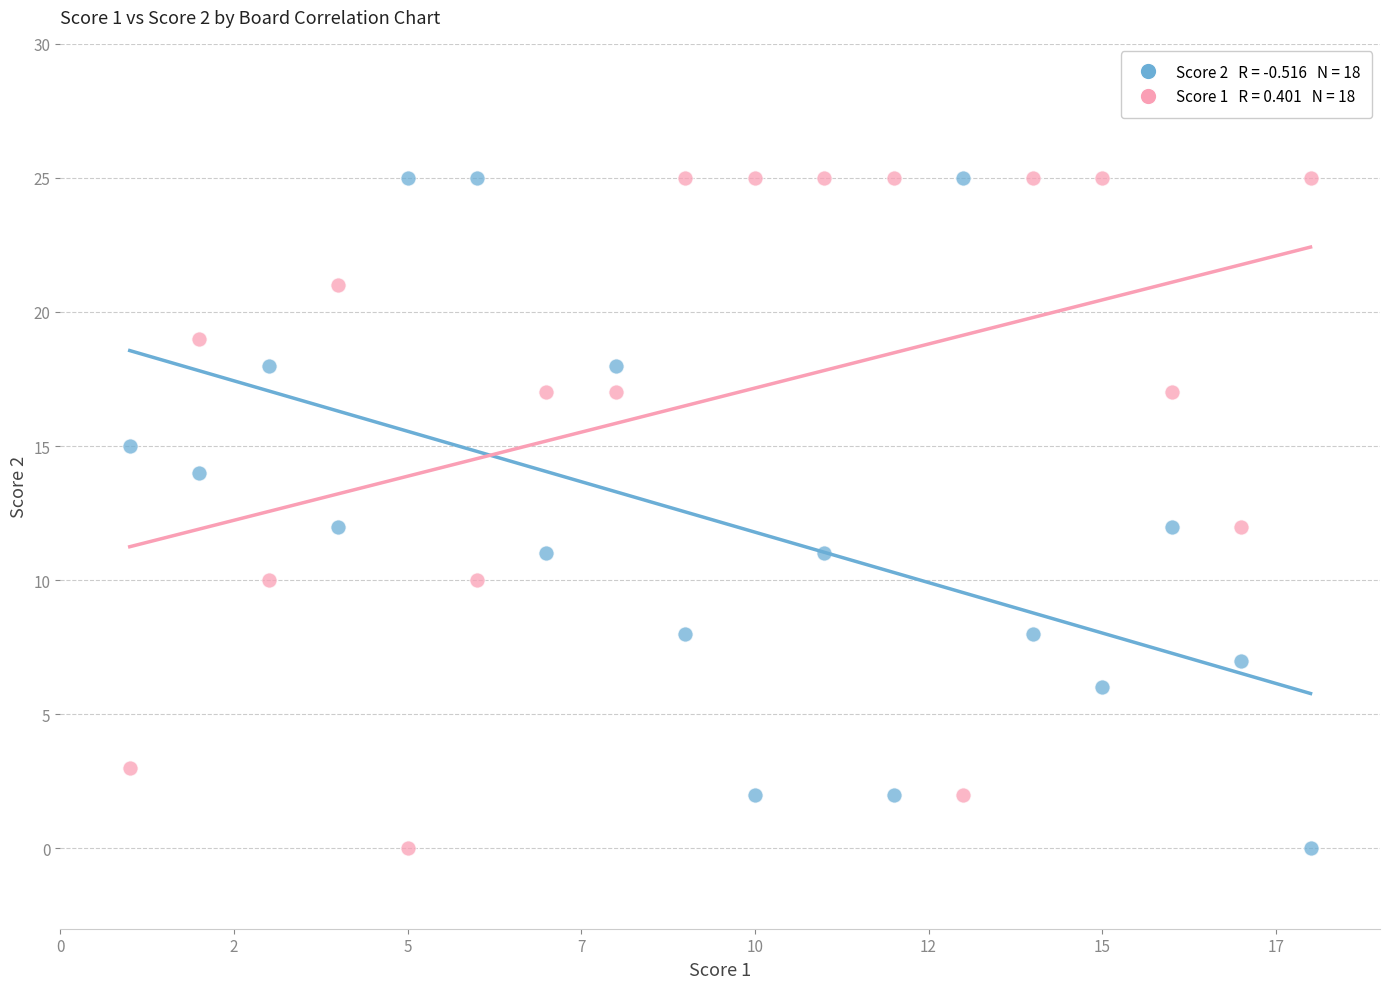

Across all data points, what is the range of Y values (max minus min)?

25